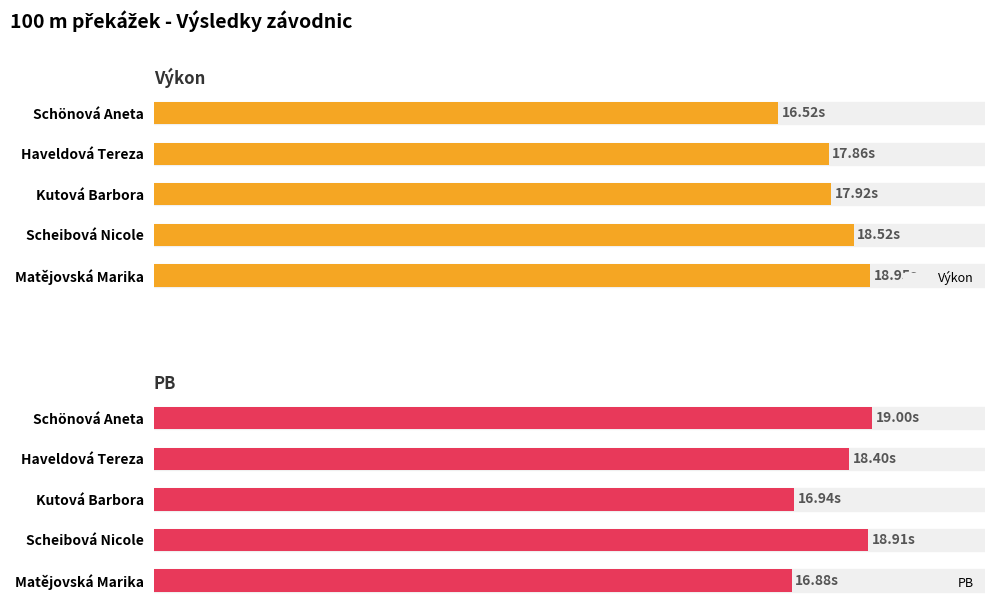

What is the smallest value displayed?

16.5